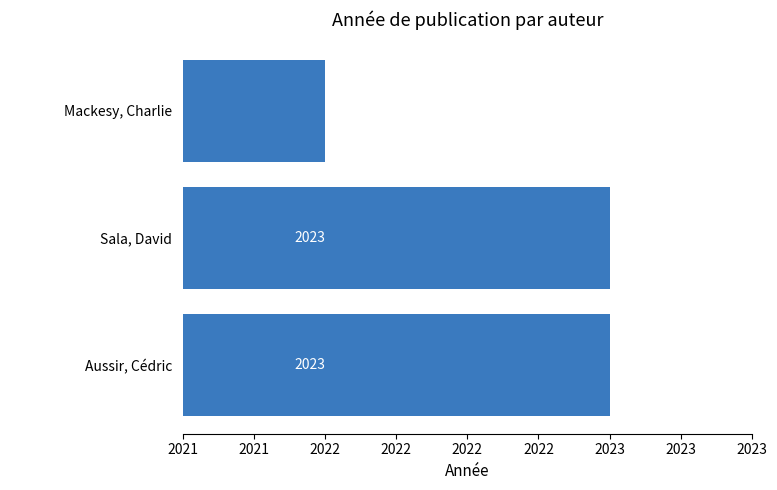

How many distinct data groups are displayed?

1